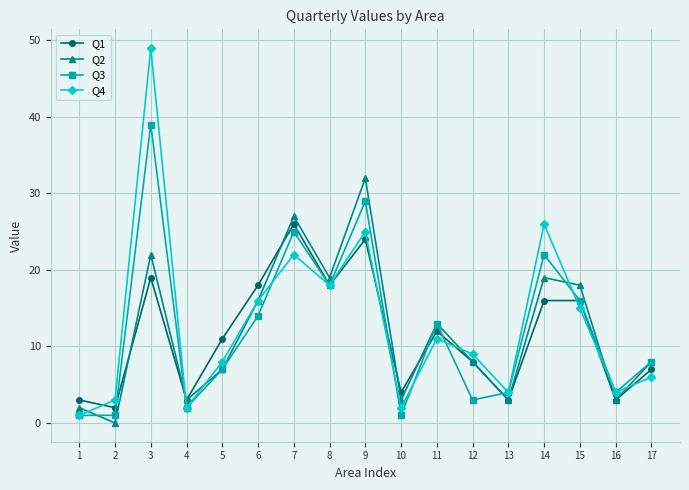

Count the number of data series in this chart.

4